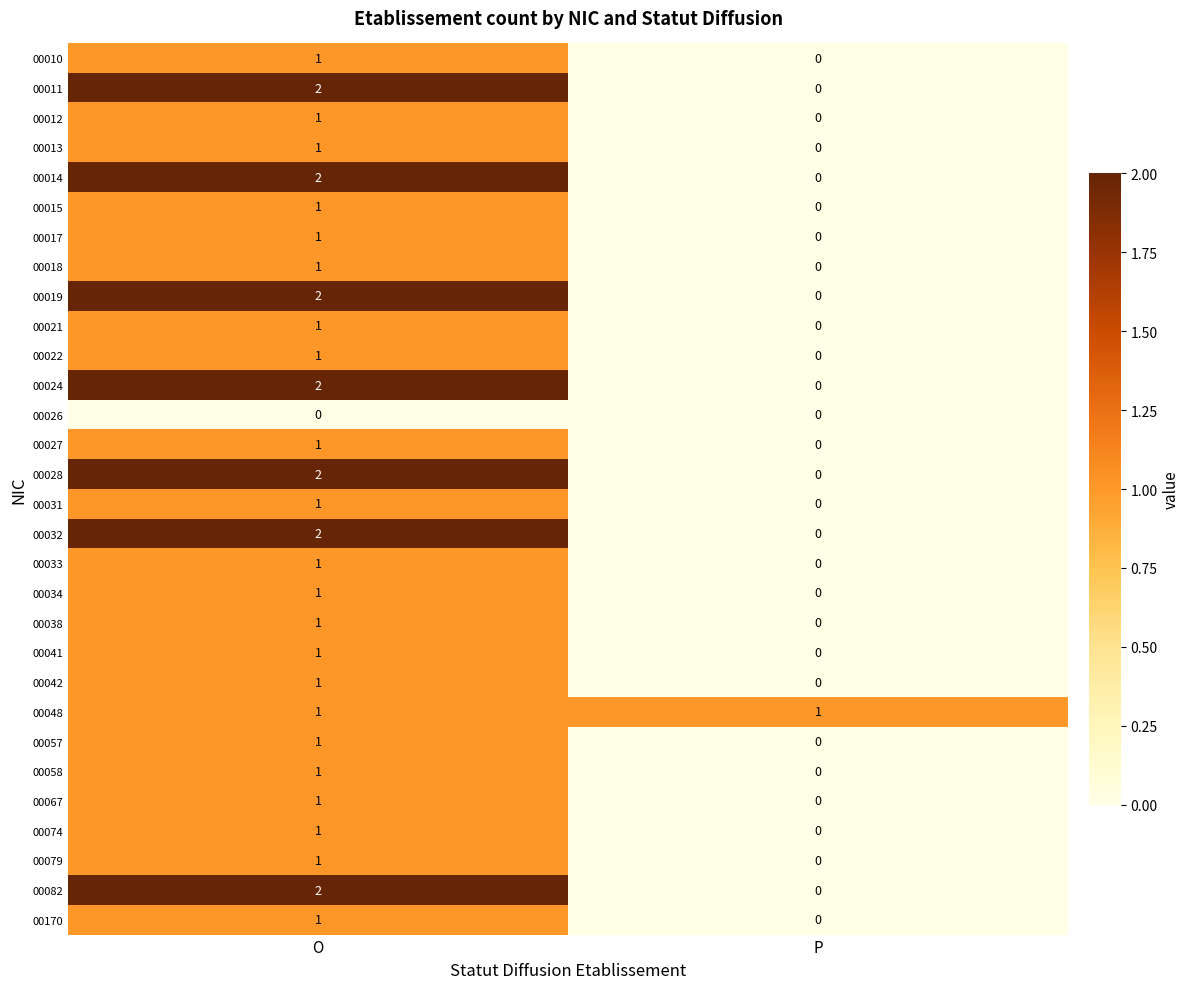

Which category has the lowest value in the 00038 series?

P